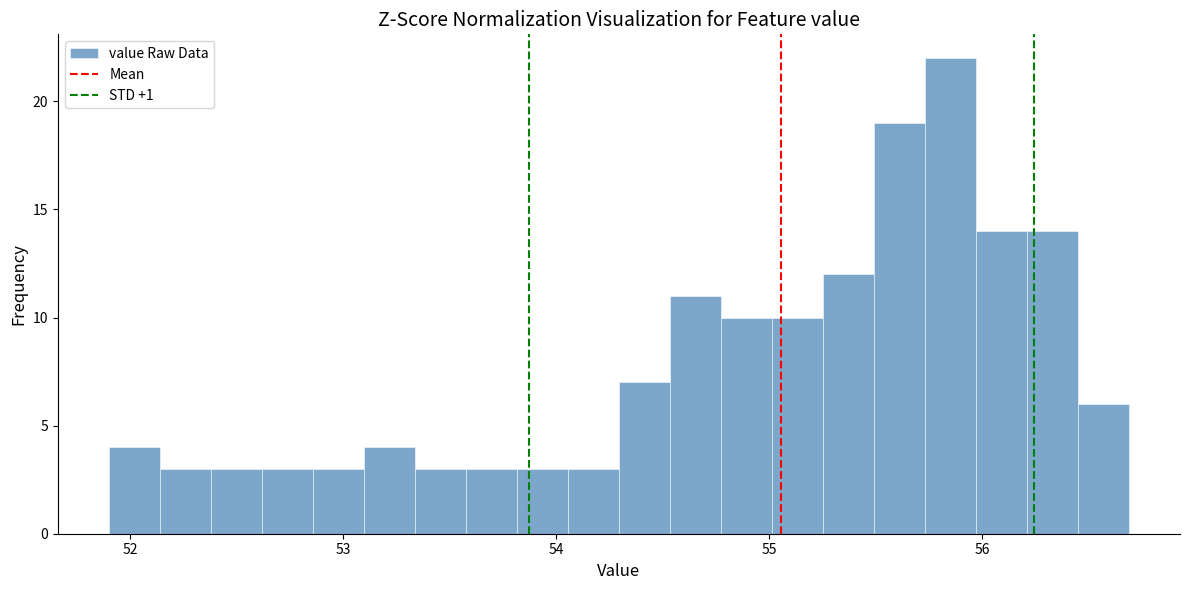

Around what value on the x-axis is the tallest bar? Give the approximate position of its centre, as read against the axis.

55.9